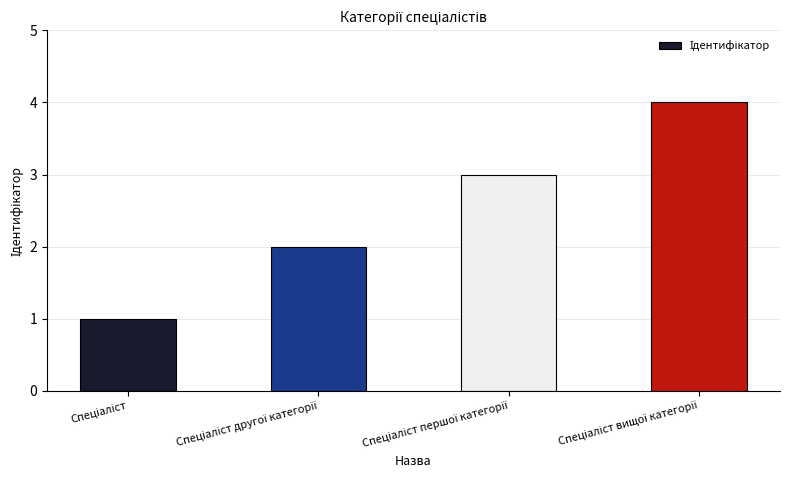

What is the greatest value displayed?

4